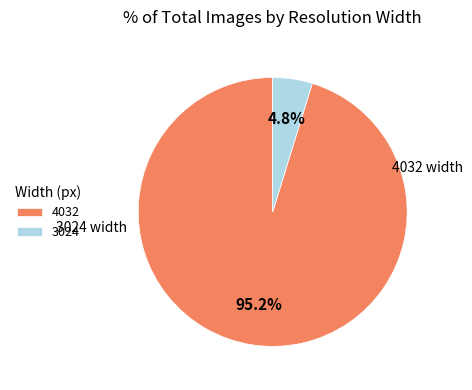

How many segments does this pie chart have?

2